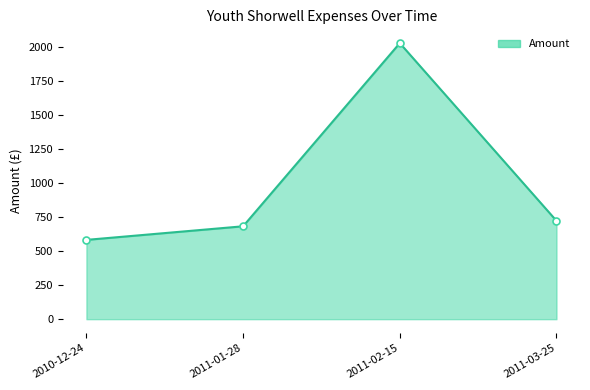

Between 2011-01-28 and 2010-12-24, which is larger?

2011-01-28